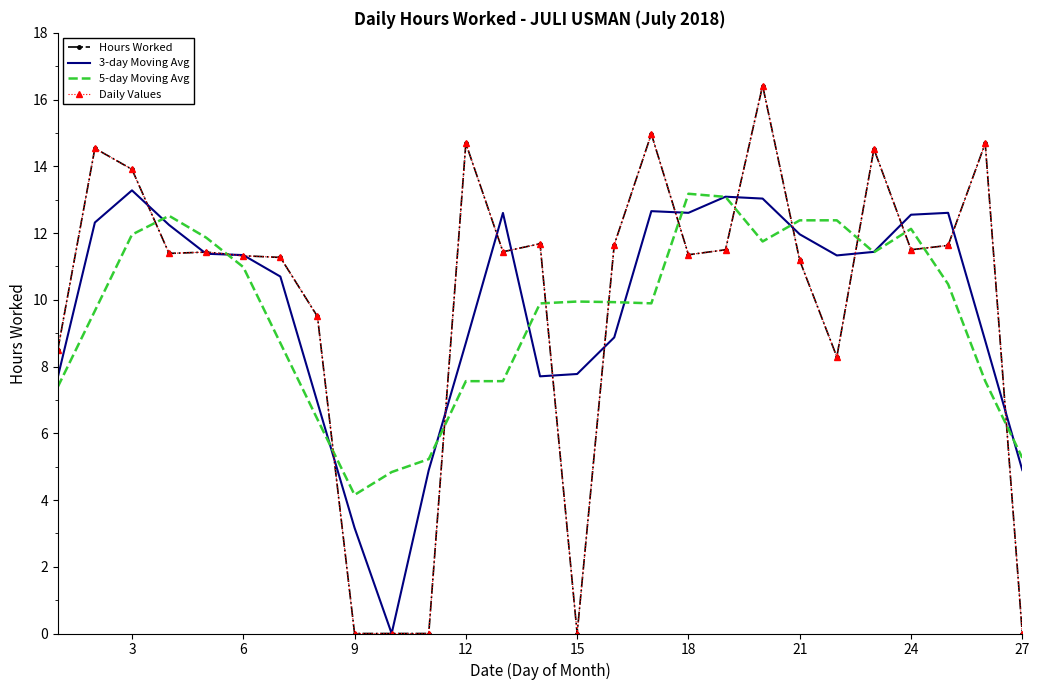

What is the highest value of the Hours Worked series?

16.4